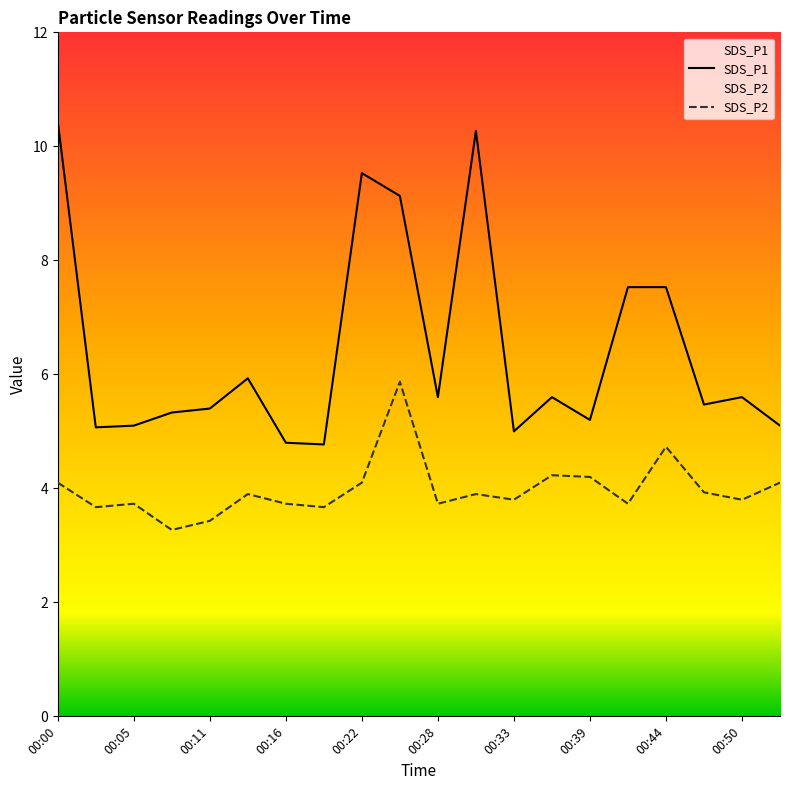

Is this an area chart (filled region under the line)?

No